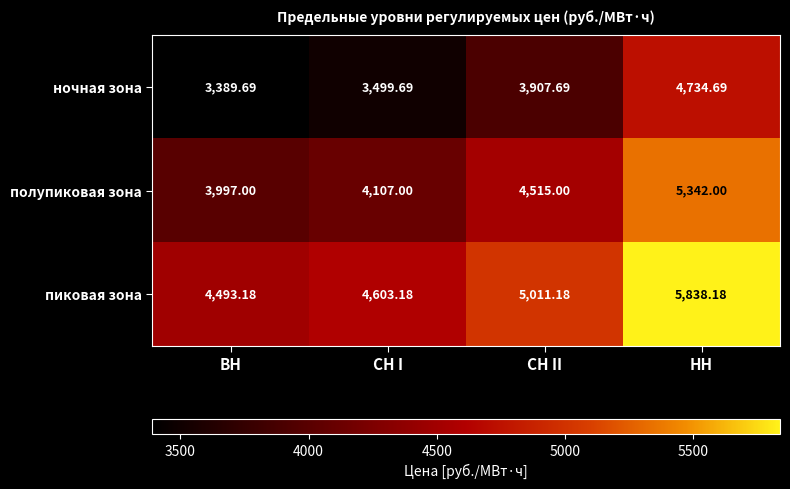

At which label is пиковая зона closest to 5165?

СН II